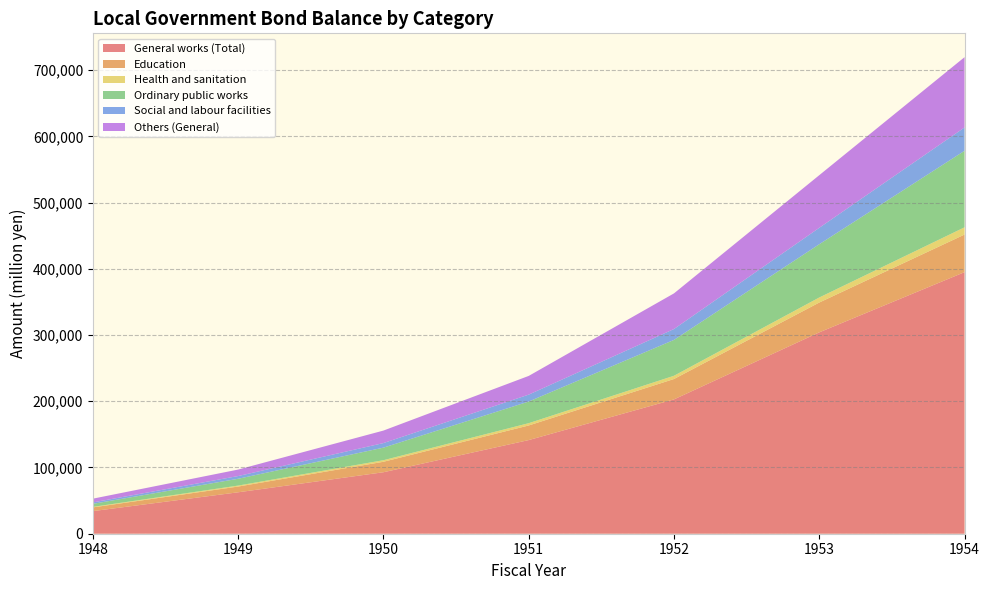

Reading left to right, extract all data points from this chart.

General works (Total): 34131	62573	92847	141411	202851	304093	395005
Education: 5629	8656	15802	22046	30782	45031	56759
Health and sanitation: 778	1484	2369	3471	4912	7614	10945
Ordinary public works: 4588	10274	18965	32681	54139	80430	115549
Social and labour facilities: 2162	4104	6893	10429	16440	24780	35259
Others (General): 5651	9784	18885	28255	53817	79483	106117